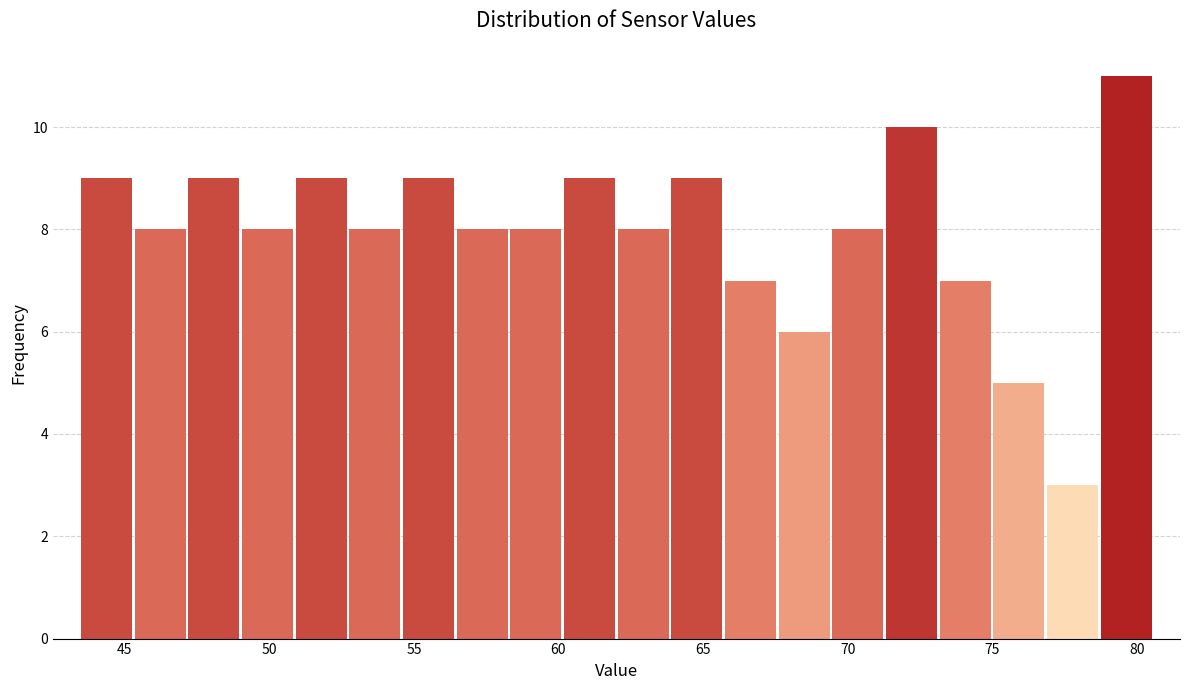

Read against the x-axis, roughly where is the centre of the tallest bar?

79.5